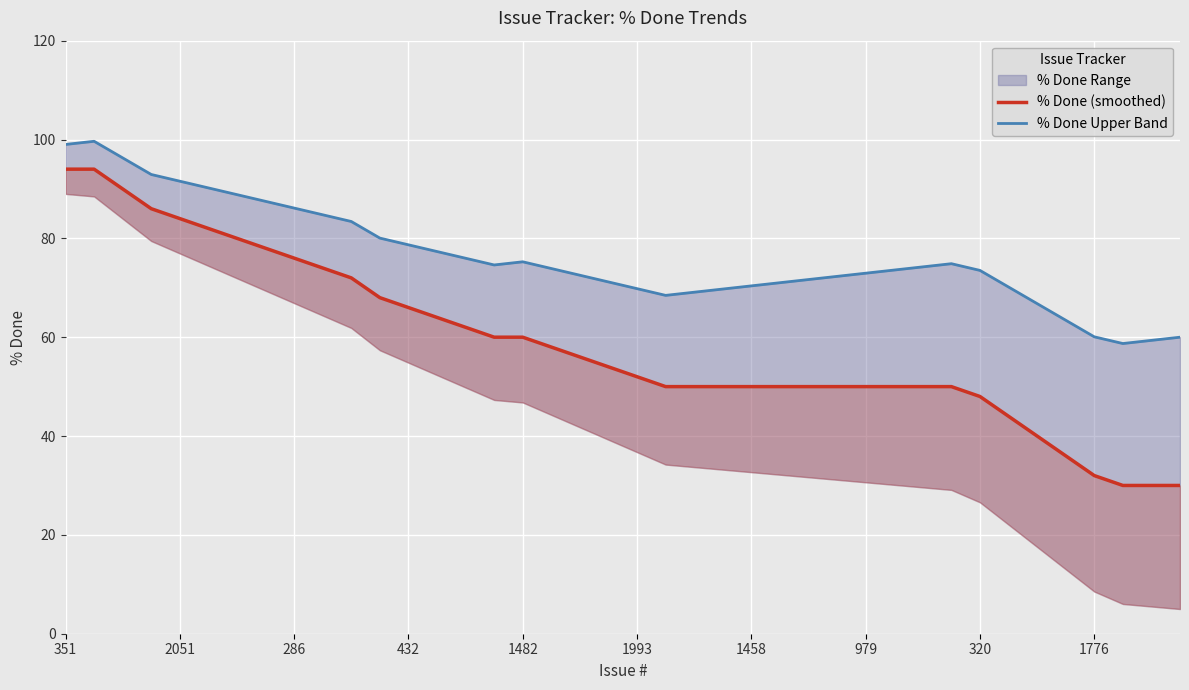

What is the difference between the maximum and minimum values in the % Done (smoothed) series?

64.0